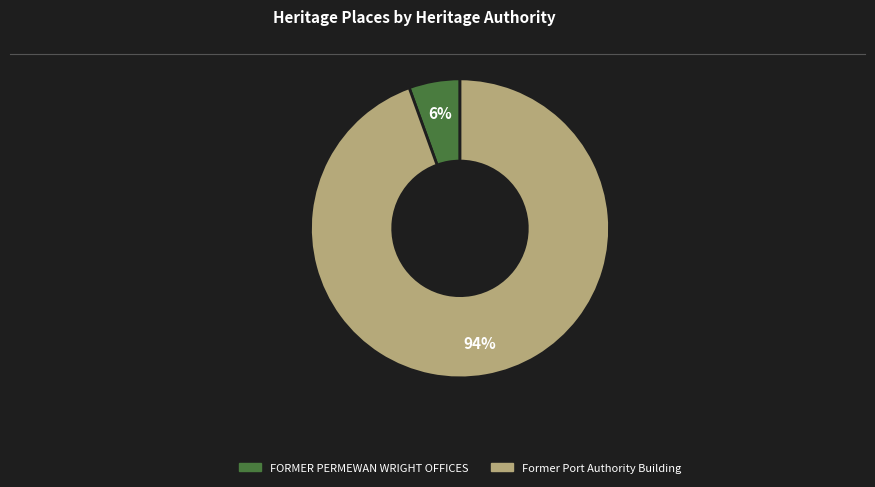

Is the sum of FORMER PERMEWAN WRIGHT OFFICES and Former Port Authority Building greater than half?

Yes